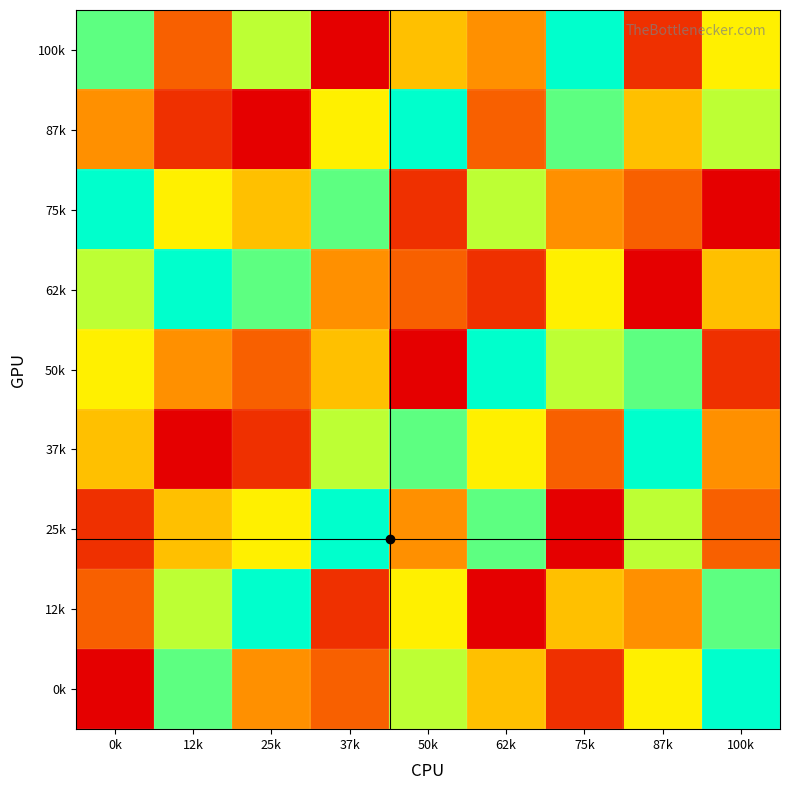

Which category has the lowest value across all series?

37k